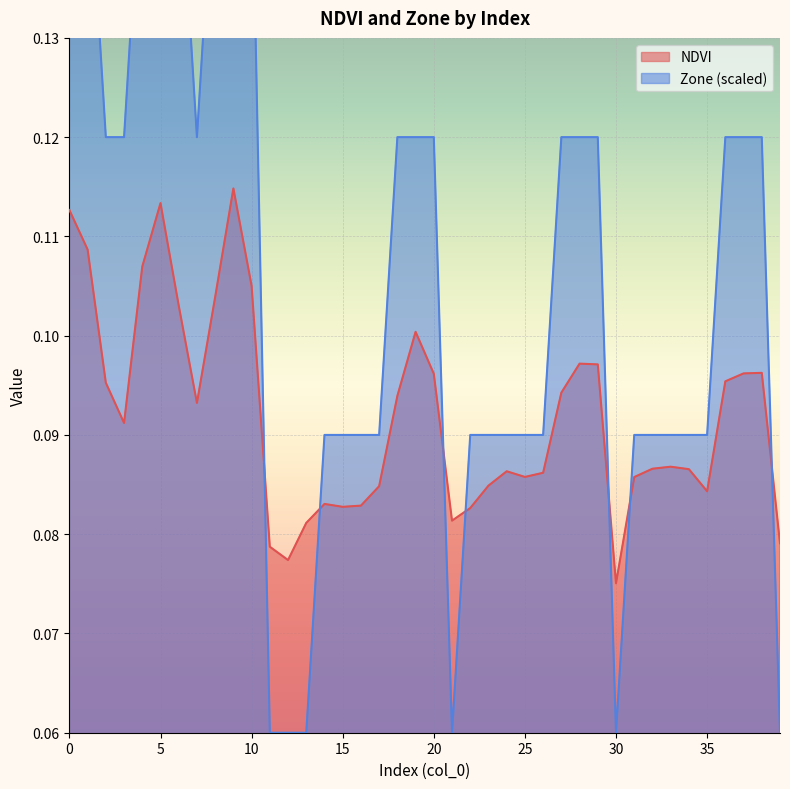

What is the minimum value shown in the chart?

0.1